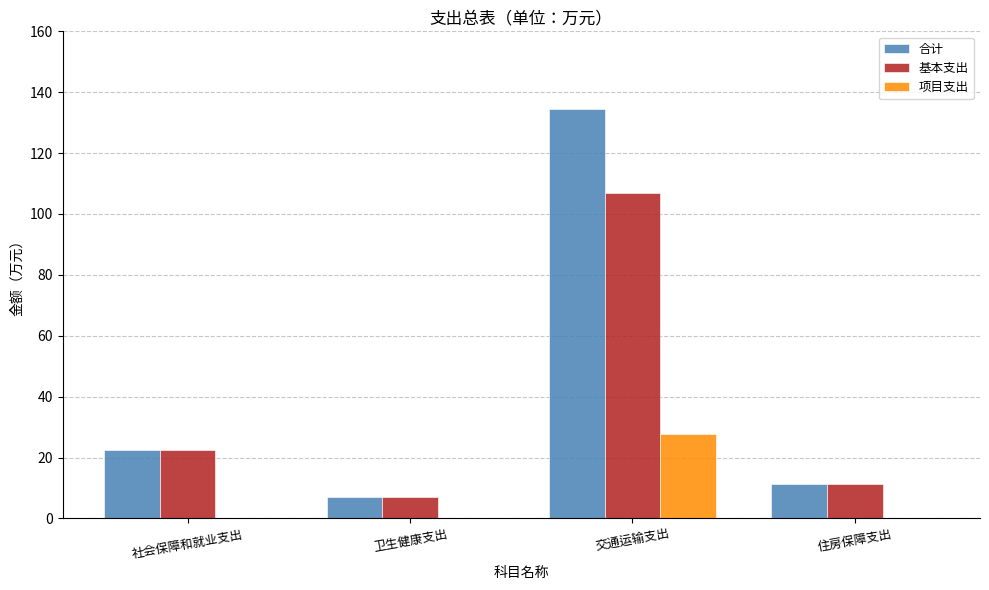

What is the approximate value of 合计 at 交通运输支出?

134.6